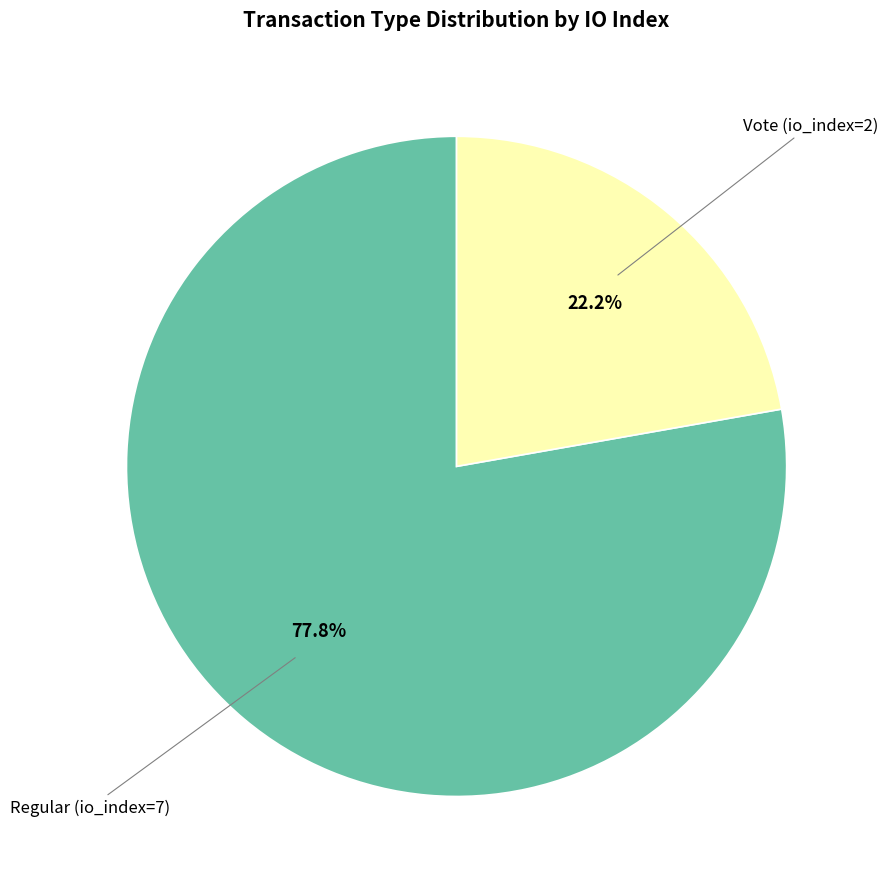

How many segments does this pie chart have?

2